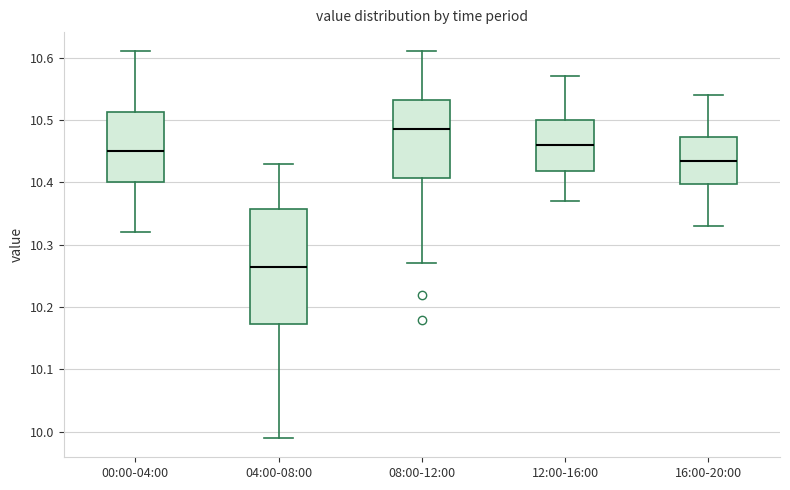

Which box's median line is the lowest?

04:00-08:00